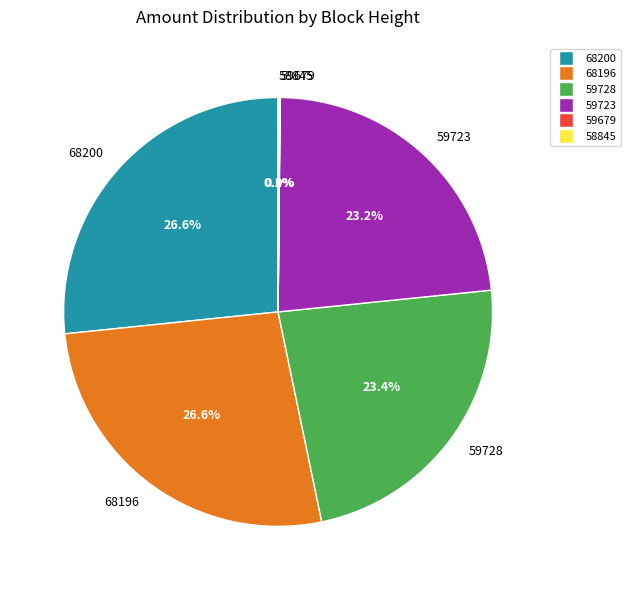

To the nearest percent, what portion does 59723 represent?

23%